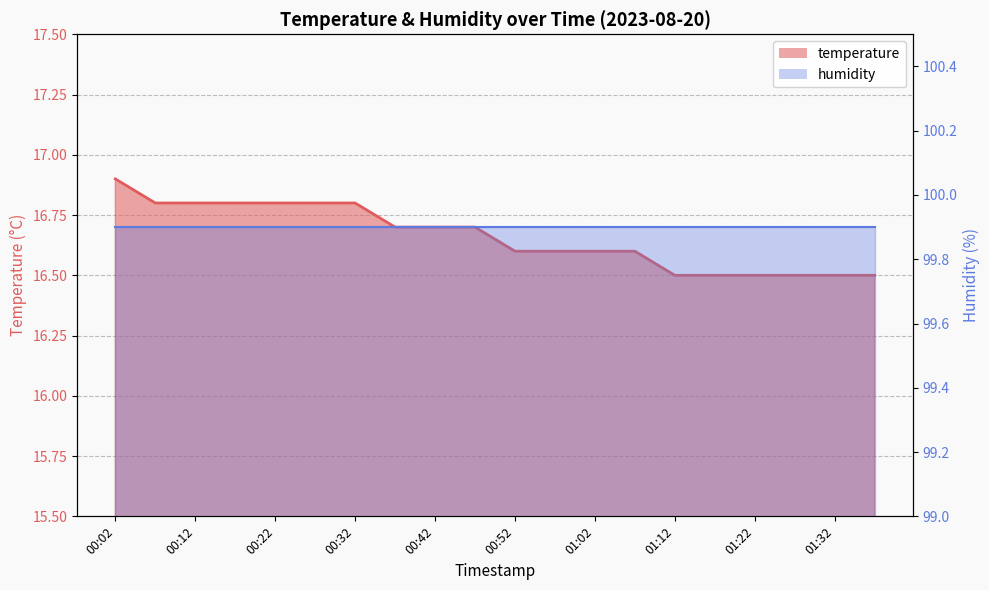

Count the number of categories in the chart.

20